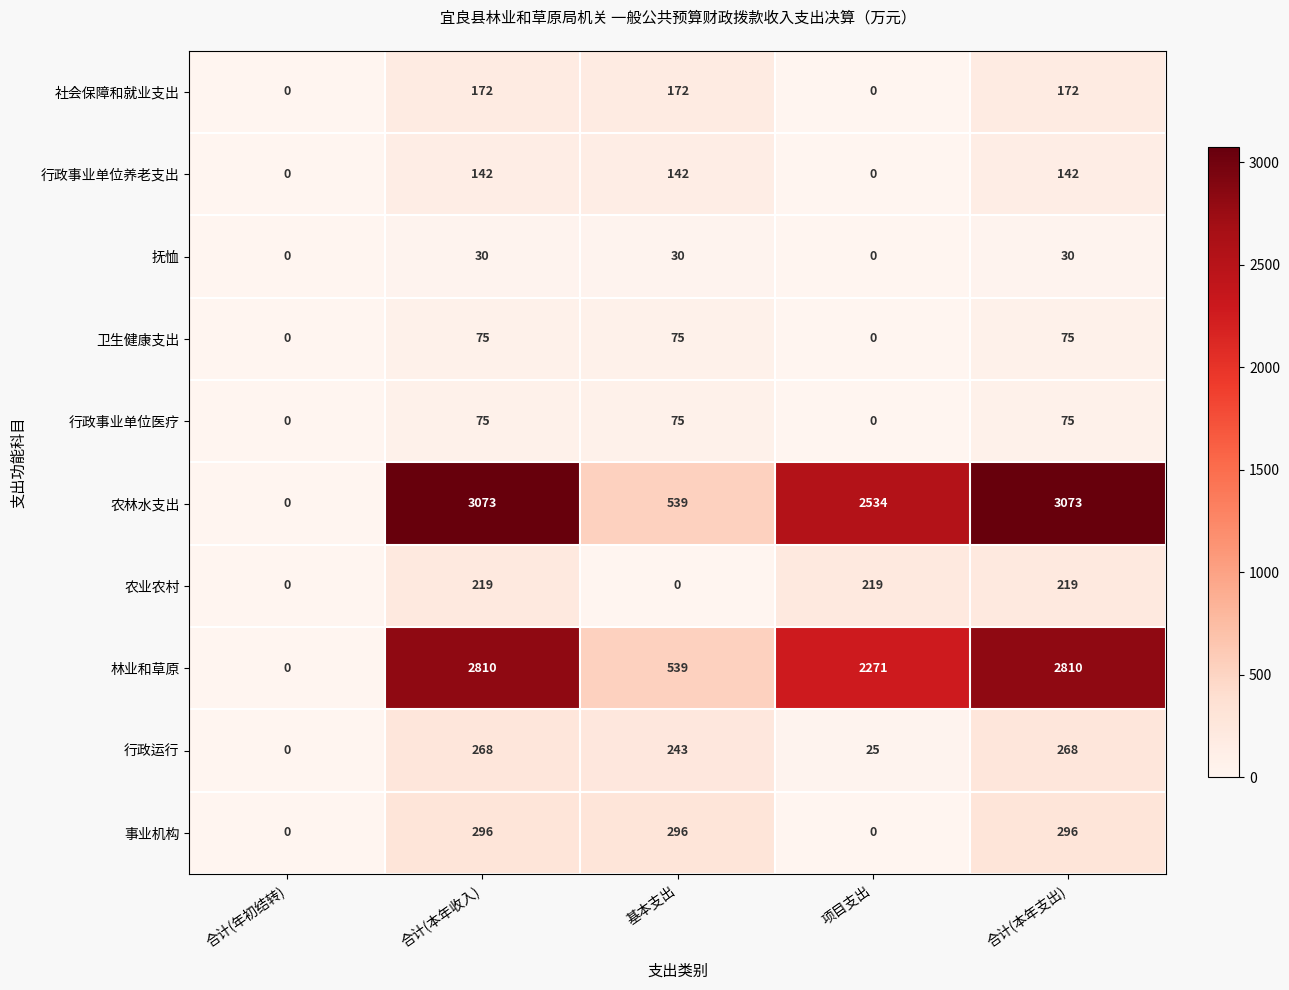

Read the 抚恤 value at 基本支出, to the nearest 10.

30